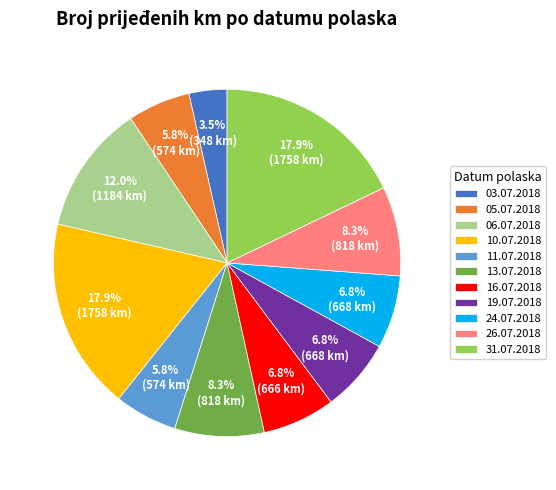

The 11.07.2018 slice represents 1% of the pie. True or false?

False